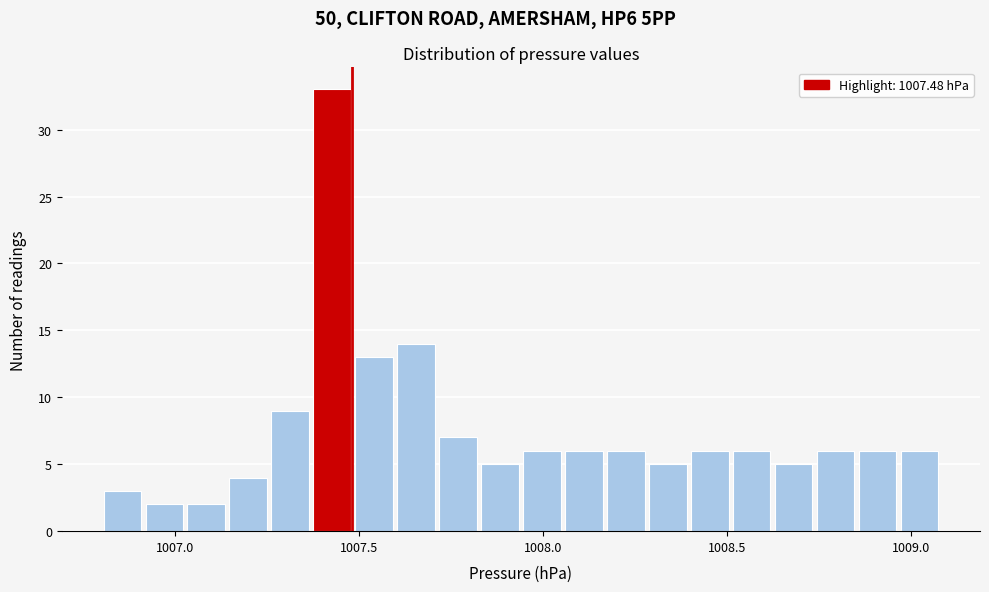

Read against the x-axis, roughly where is the centre of the tallest bar?

1007.45